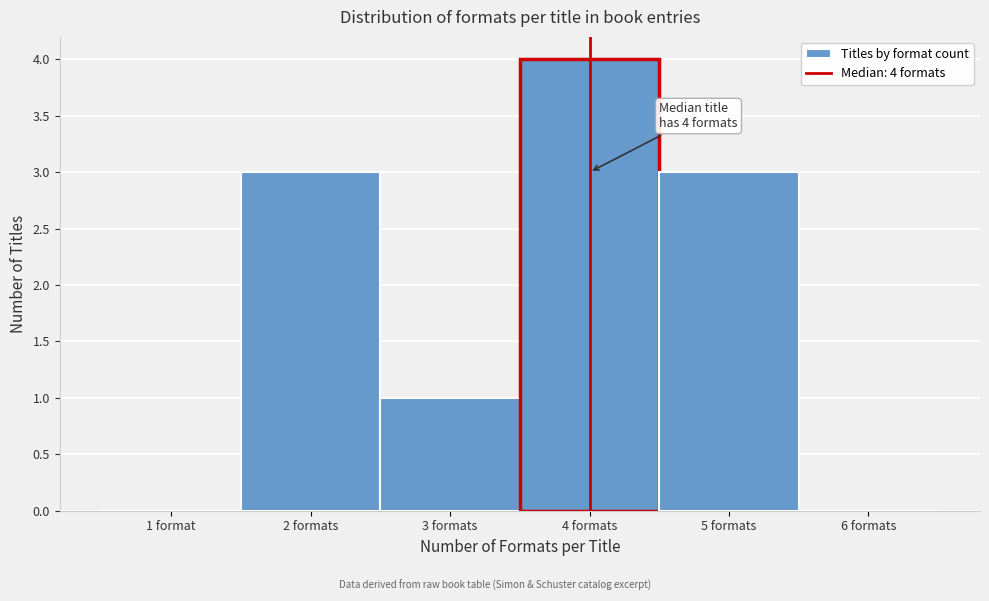

Reading left to right, extract all data points from this chart.

1 format=0	2 formats=3	3 formats=1	4 formats=4	5 formats=3	6 formats=0